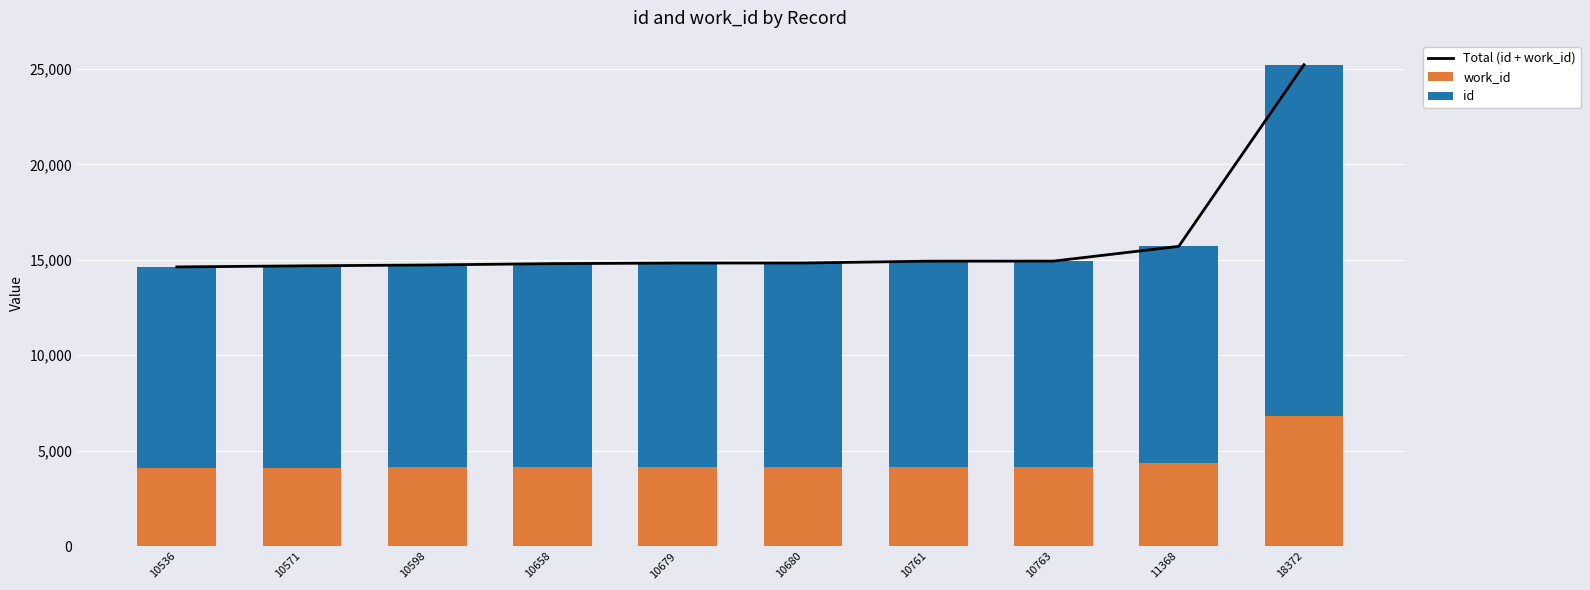

How many values in the work_id series are below 4151?

4